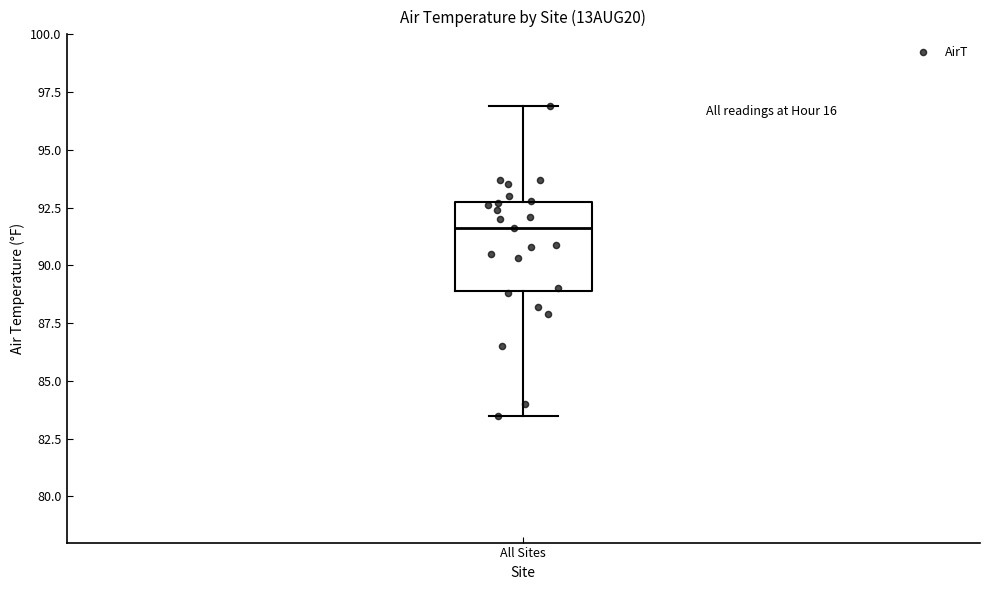

Where does the median line of the box for All Sites sit on the y-axis? The values are not printed on the chart, so give them approximately, as read against the axis.

91.5